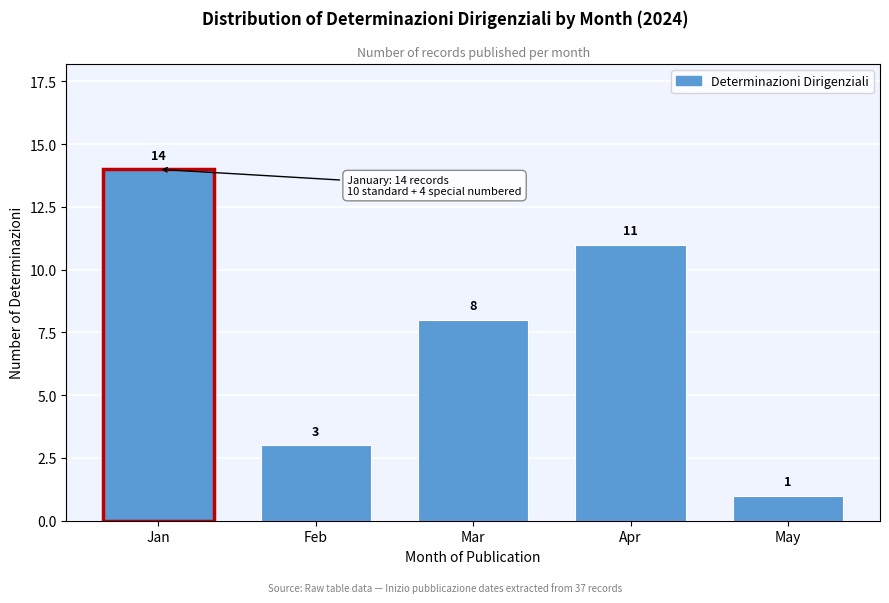

Reading left to right, list all the values displayed in this chart.

Jan=14	Feb=3	Mar=8	Apr=11	May=1